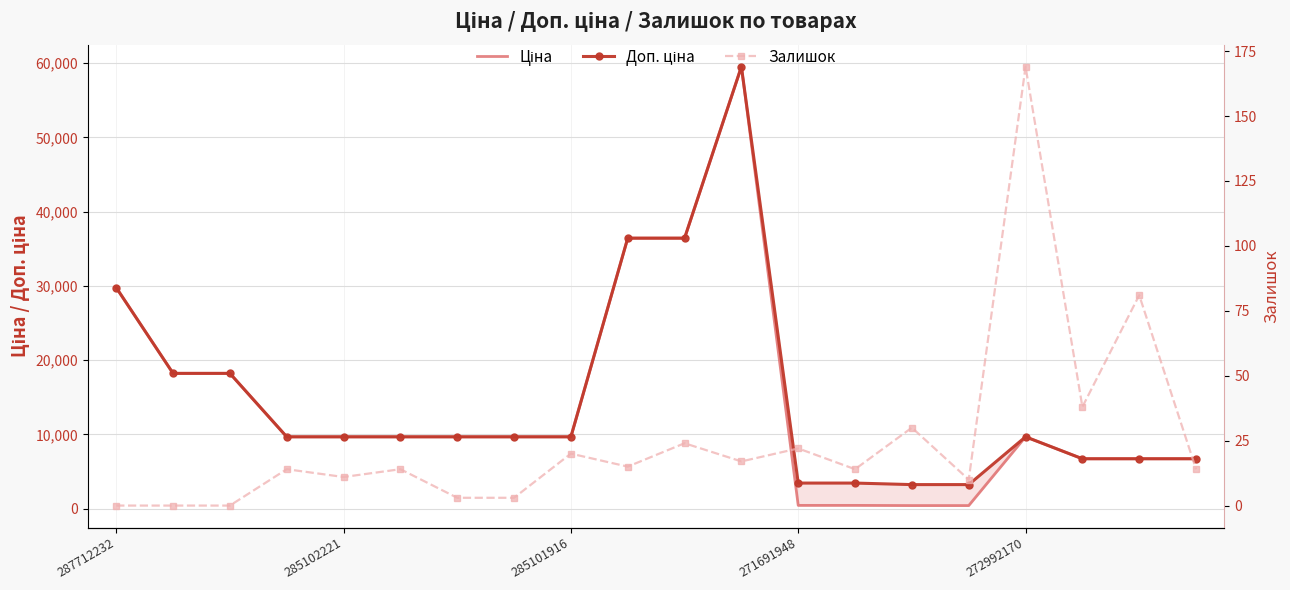

What is the difference between the Доп. ціна values at 14 and 7?

6435.9